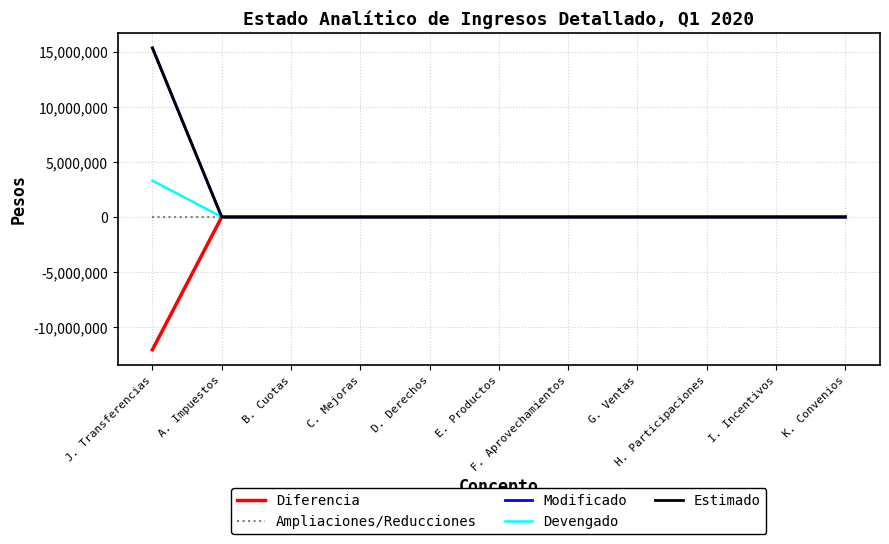

What is the label of the 6th point from the right?

E. Productos